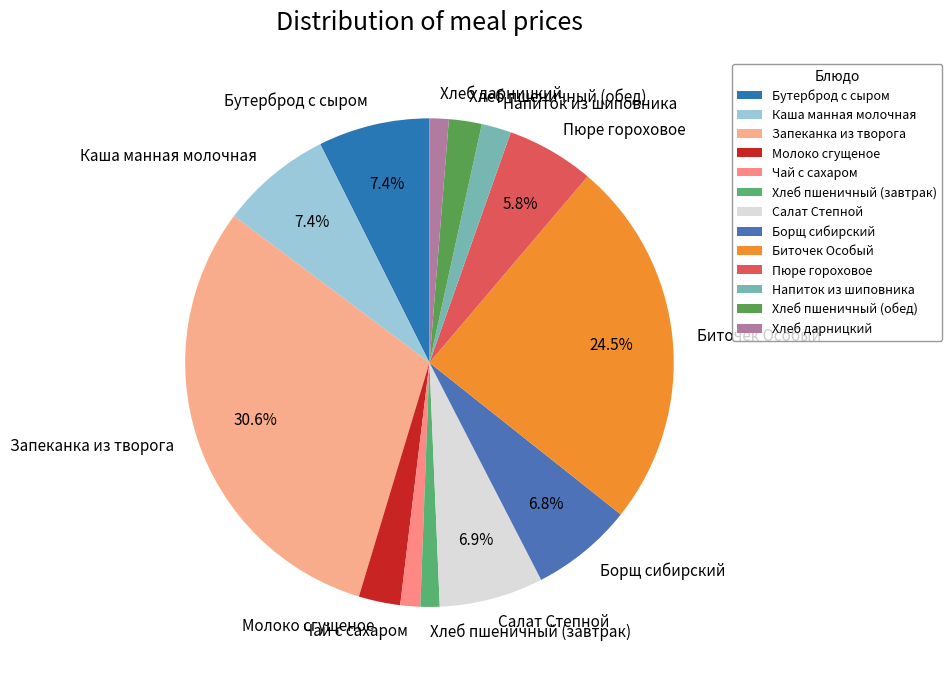

What percentage is the Хлеб пшеничный (завтрак) slice, to the nearest percent?

1%